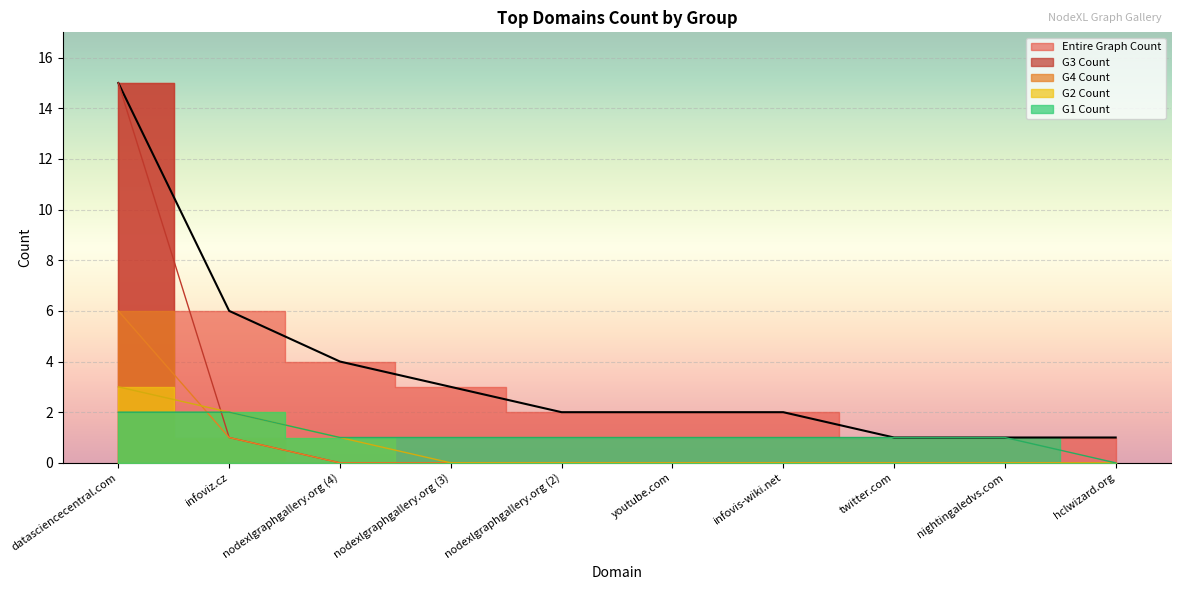

Reading left to right, list all the values displayed in this chart.

Entire Graph Count: 15	6	4	3	2	2	2	1	1	1
G1 Count: 2	2	1	1	1	1	1	1	1	0
G2 Count: 3	2	1	0	0	0	0	0	0	0
G3 Count: 15	1	0	0	0	0	0	0	0	0
G4 Count: 6	1	0	0	0	0	0	0	0	0